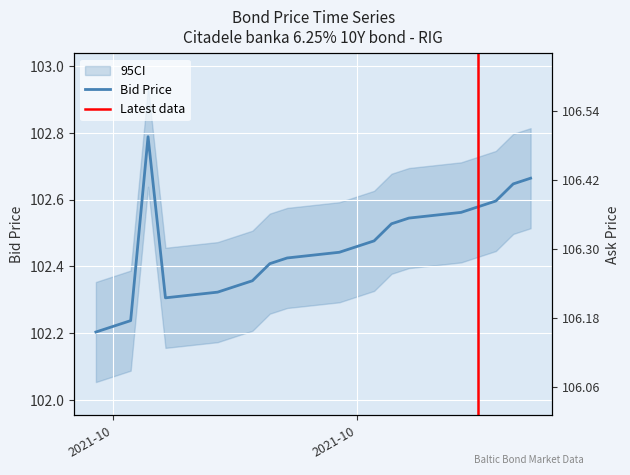

What is the difference between the maximum and minimum values in the Bid series?

0.6